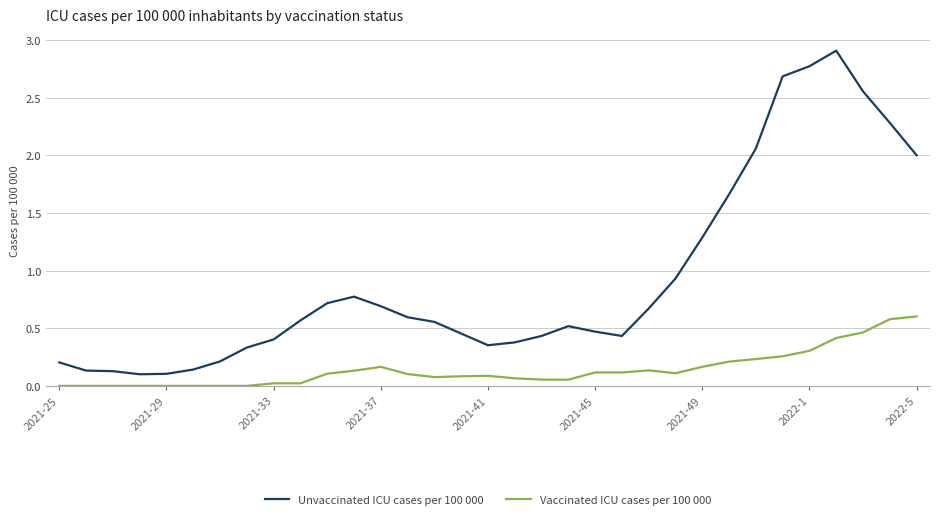

Which series has the widest spread of values?

Unvaccinated ICU cases per 100 000